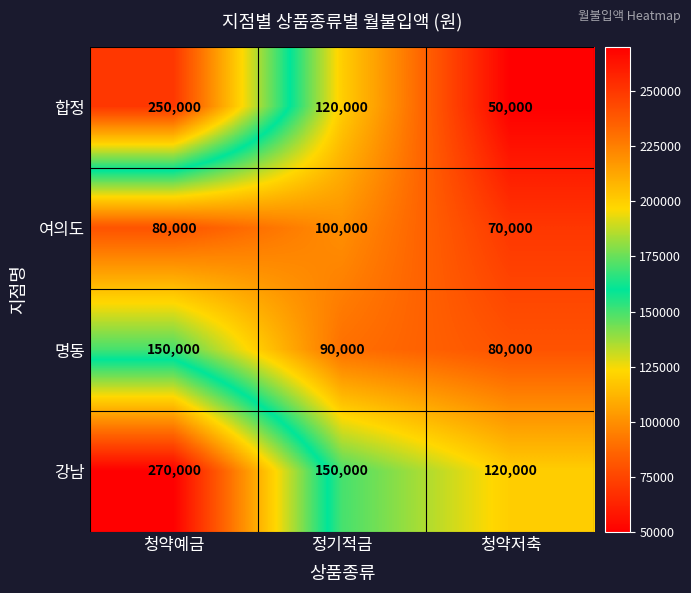

What is the minimum value for 여의도?

70000